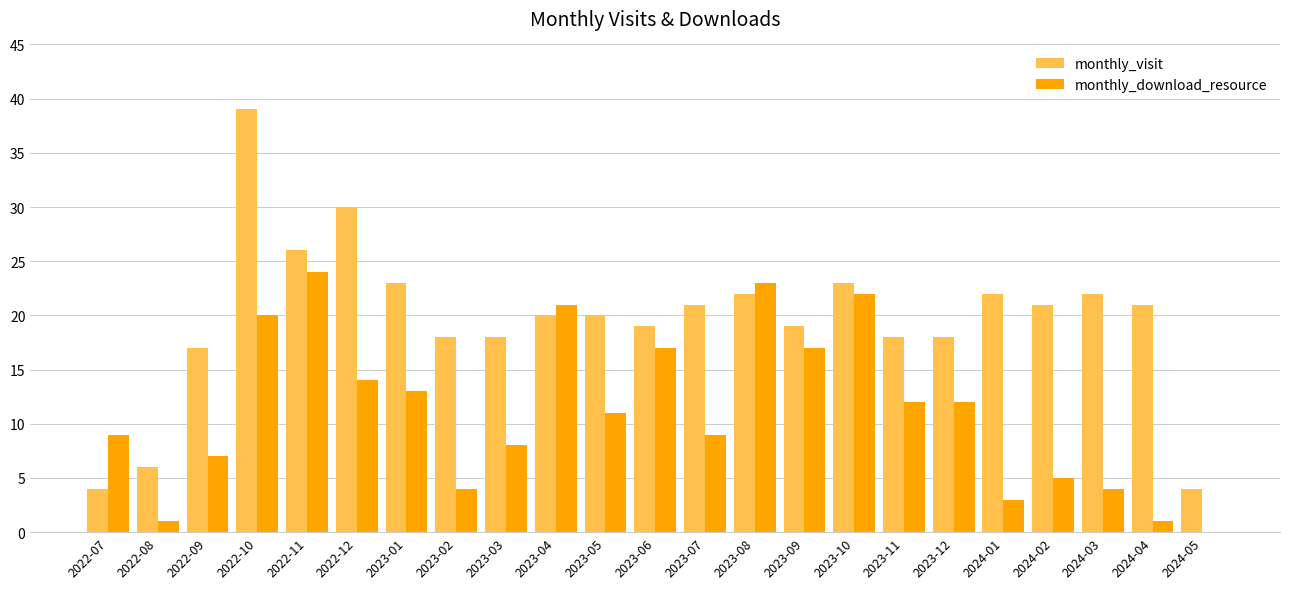

At which label does monthly_visit reach its peak?

2022-10